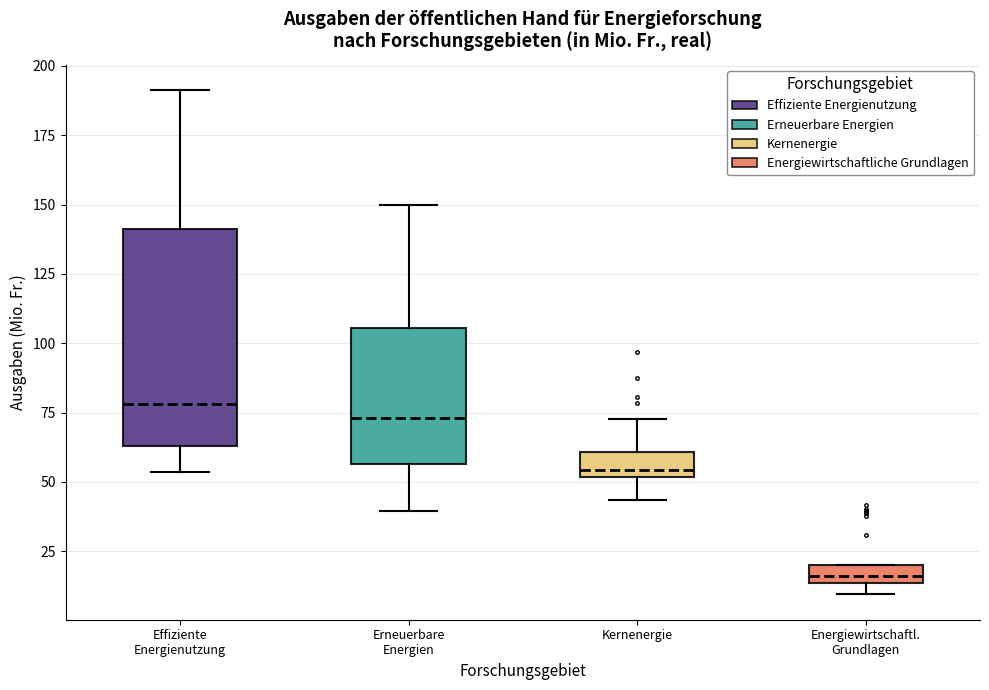

Where does the median line of the box for Effiziente Energienutzung sit on the y-axis? The values are not printed on the chart, so give them approximately, as read against the axis.

80